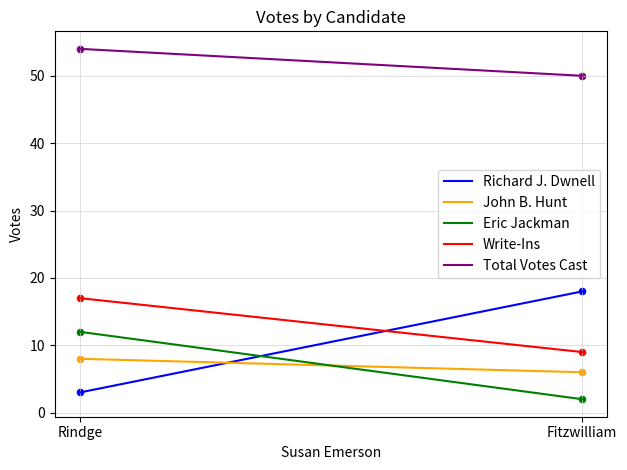

Which series contains the highest Y value?

Total Votes Cast